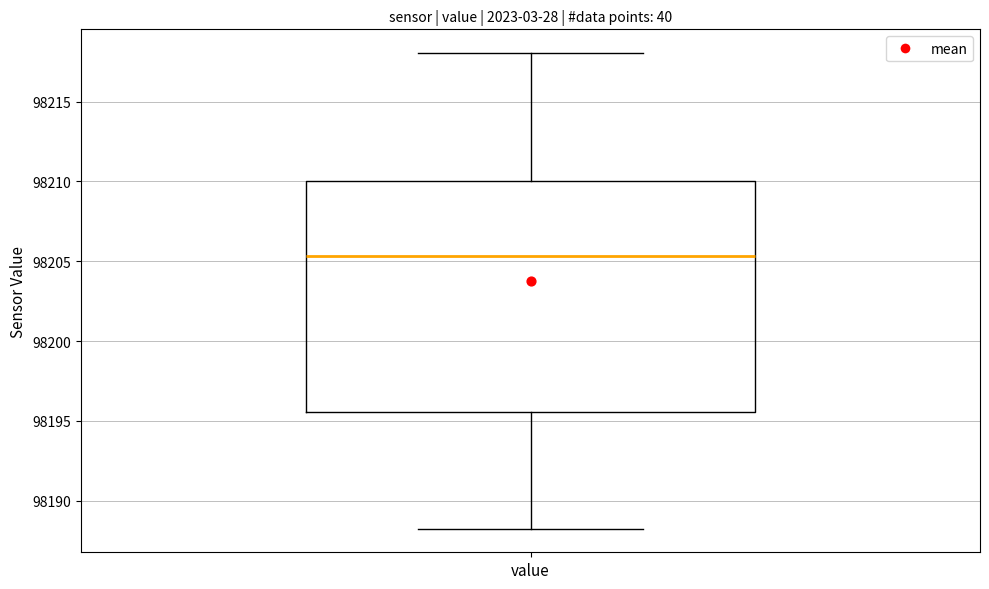

Read this box plot against the y-axis: the position of the median line, the range covered by the box, and the ends of both whiskers. The values are not printed on the chart, so give them approximately, as read against the axis.

median 98205.5, box 98195.5 to 98210.0, whiskers 98188.5 to 98218.0